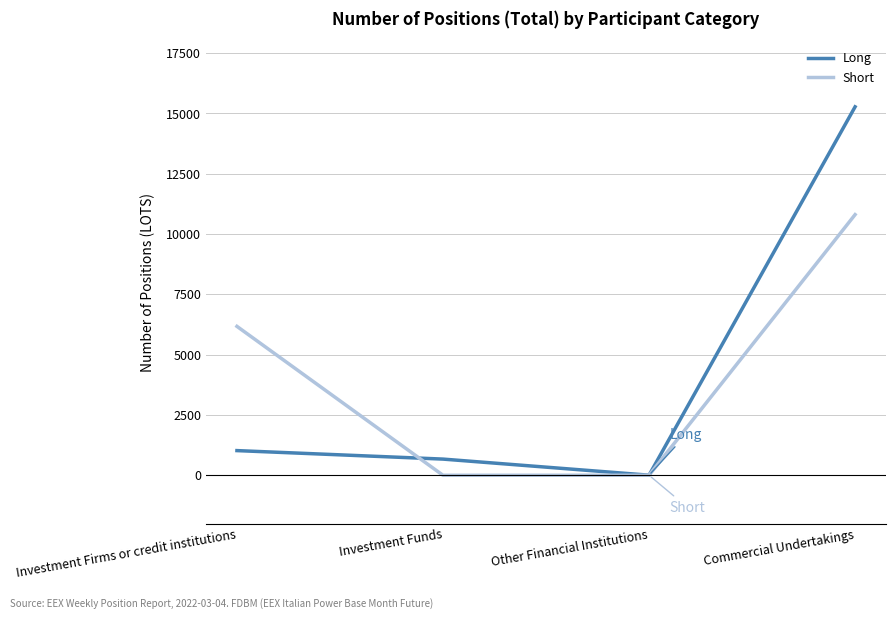

What position from the right is Investment Funds?

3